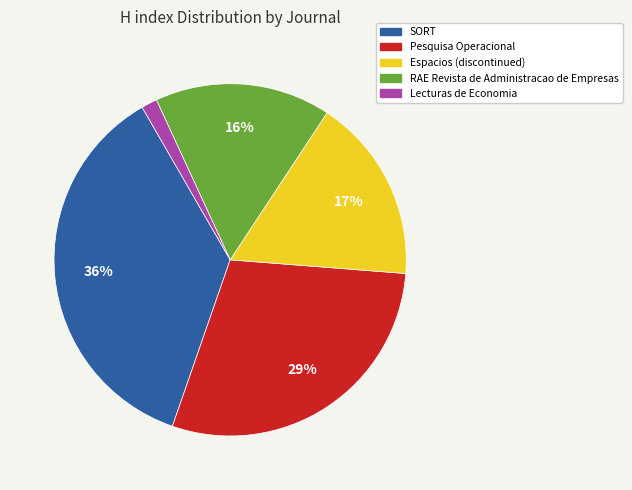

Which has a higher value, RAE Revista de Administracao de Empresas or Pesquisa Operacional?

Pesquisa Operacional